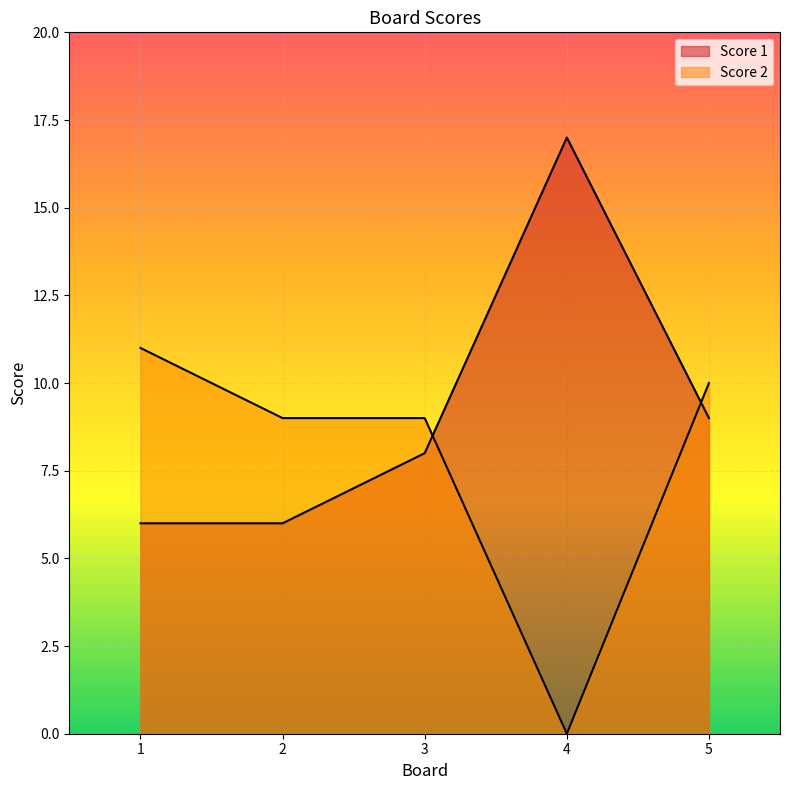

At which category does the chart reach its peak across all series?

4